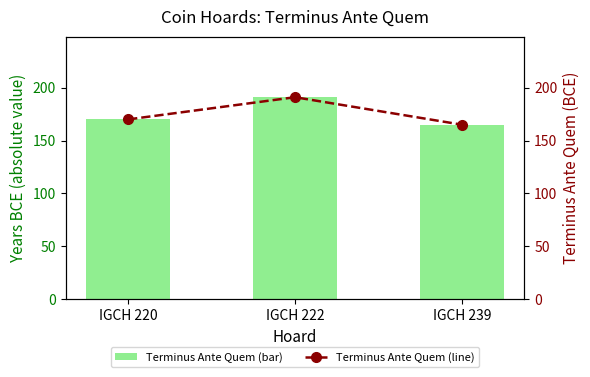

Reading left to right, extract all data points from this chart.

Terminus Ante Quem: 170	191	165
Terminus Ante Quem (BCE): 170	191	165